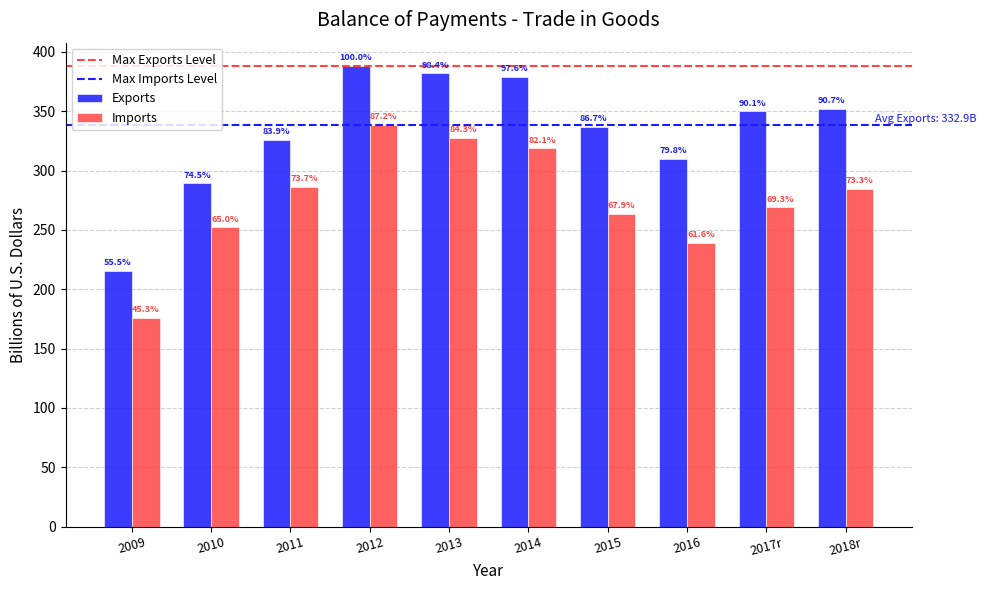

Are the bars grouped side by side (vs. stacked)?

Yes